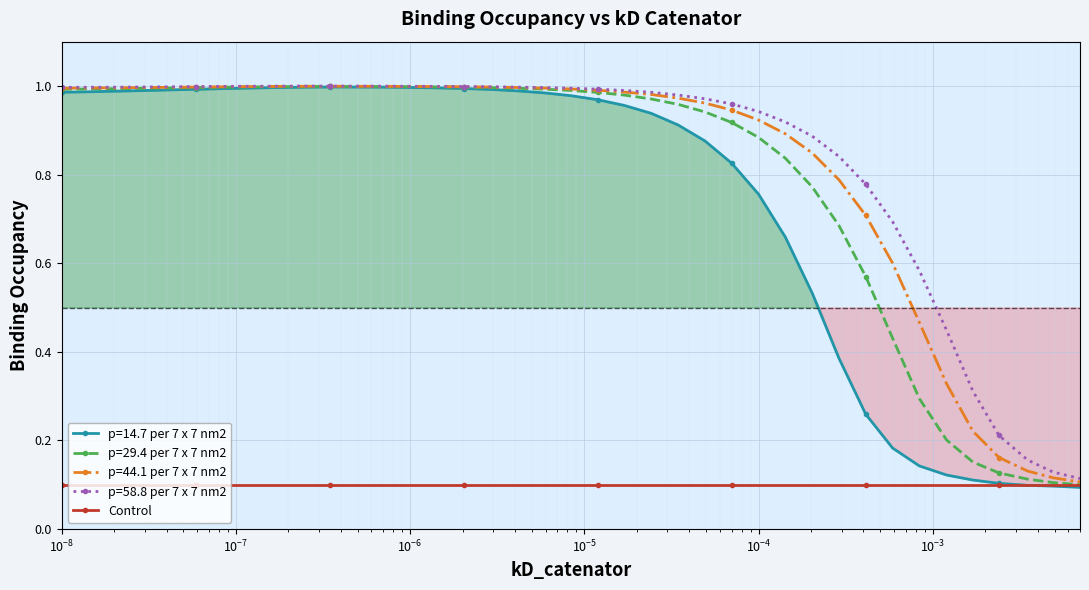

True or false: p=44.1 per 7 x 7 nm2 has more than 0 points higher than both neighbors.

True